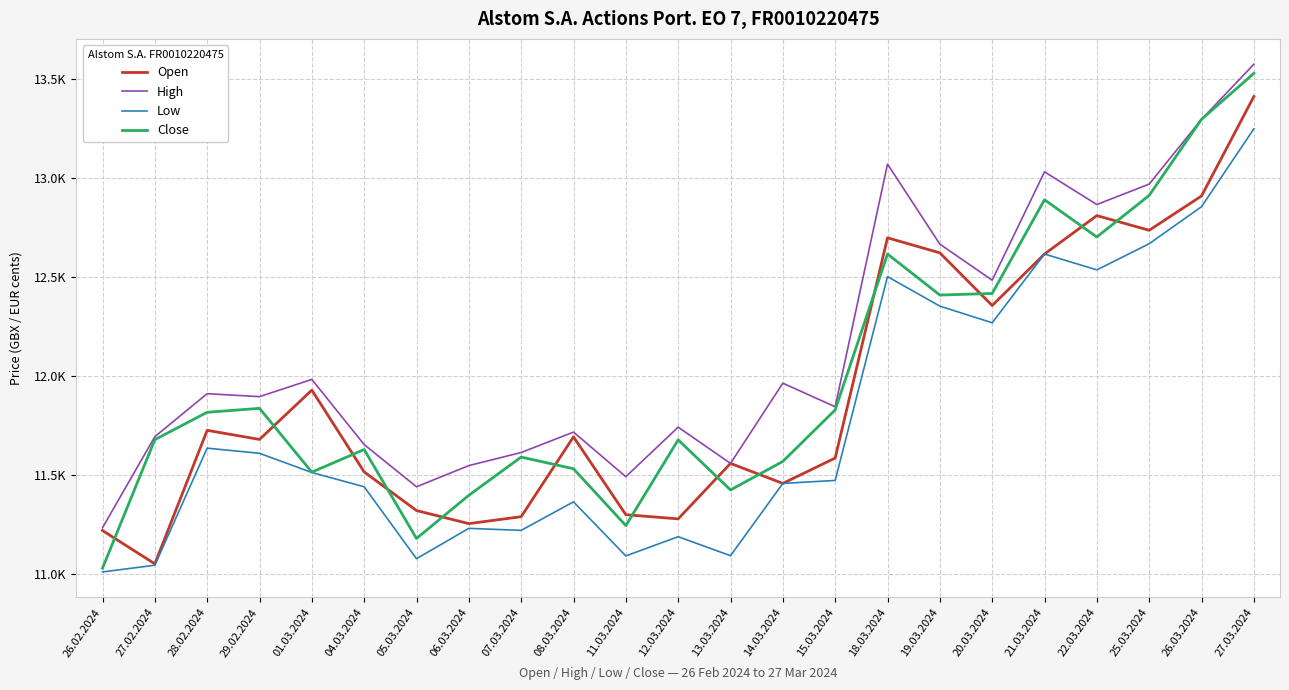

True or false: Close has more than 2 interior local peaks.

True